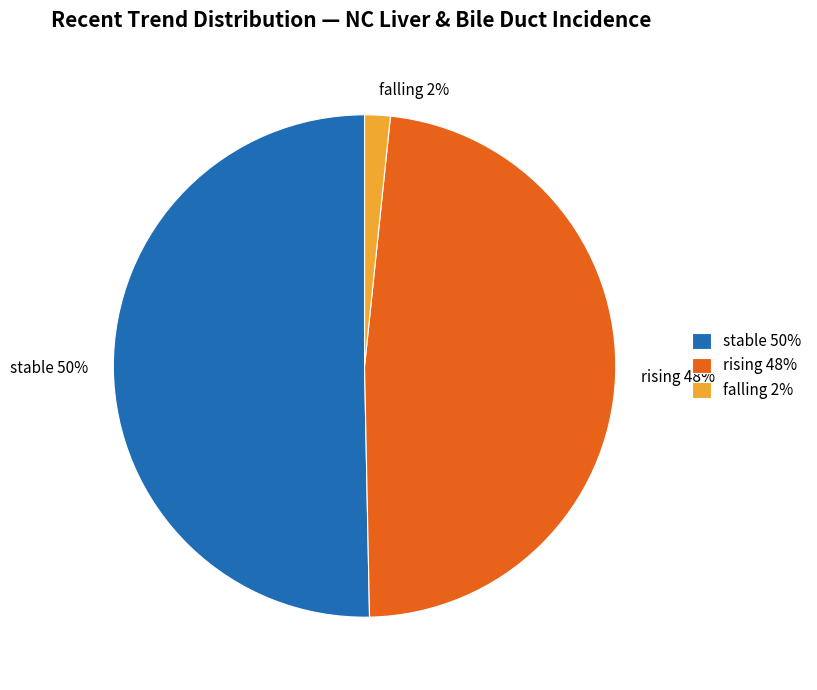

Is the sum of rising and stable greater than half?

Yes